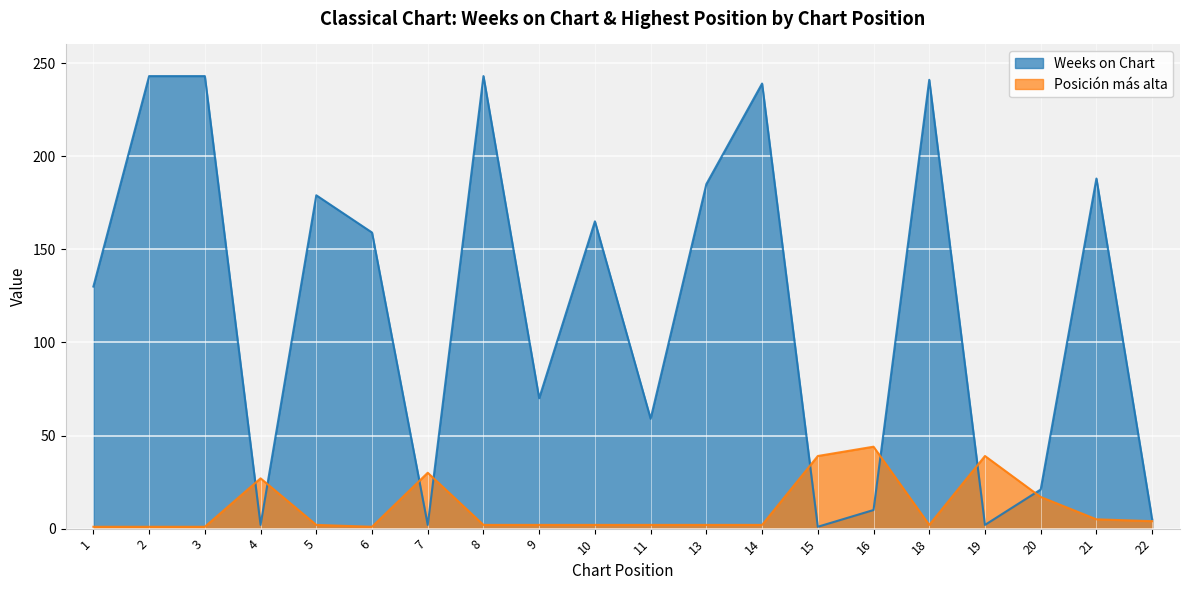

The value of Posicion mas alta at 2 is 2. True or false?

False